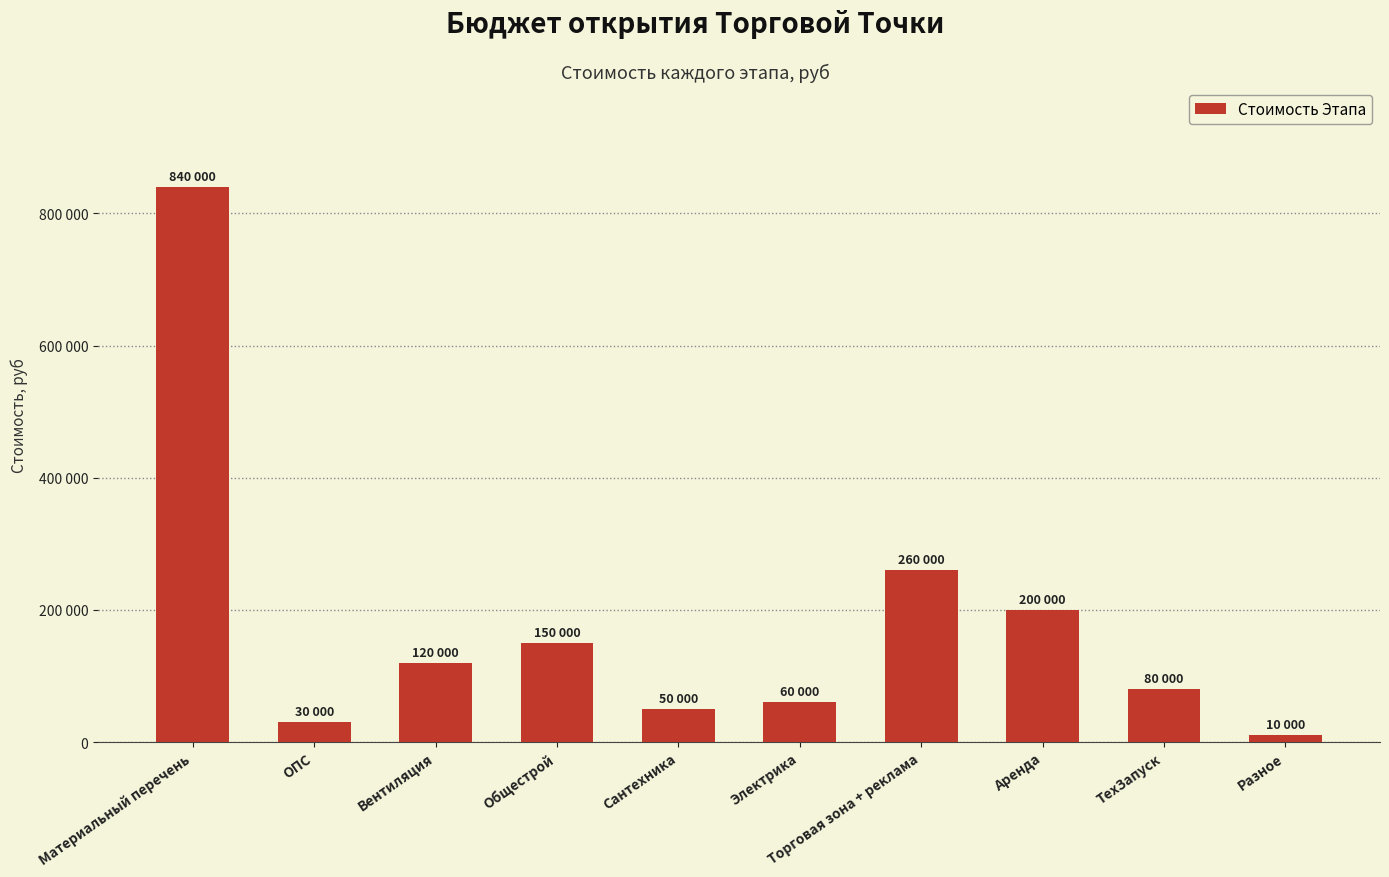

What is the ratio of the value at Вентиляция to the value at Торговая зона + реклама?

0.5